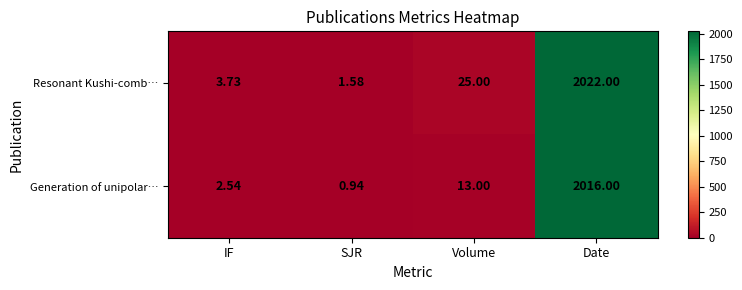

At which category does the chart reach its peak across all series?

Date